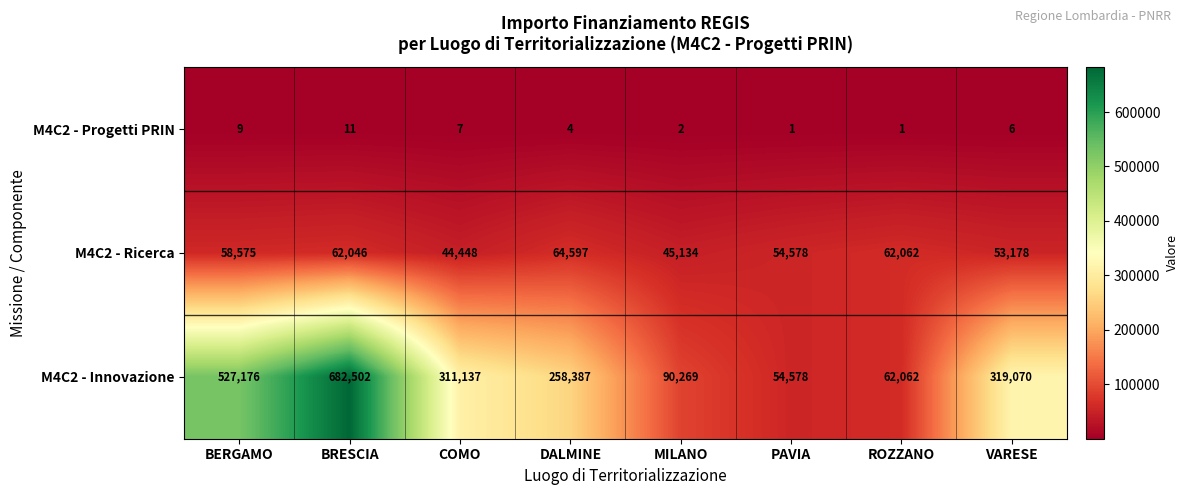

Rank the series at MILANO from highest to lowest value.

M4C2 - Innovazione, M4C2 - Ricerca, M4C2 - Progetti PRIN